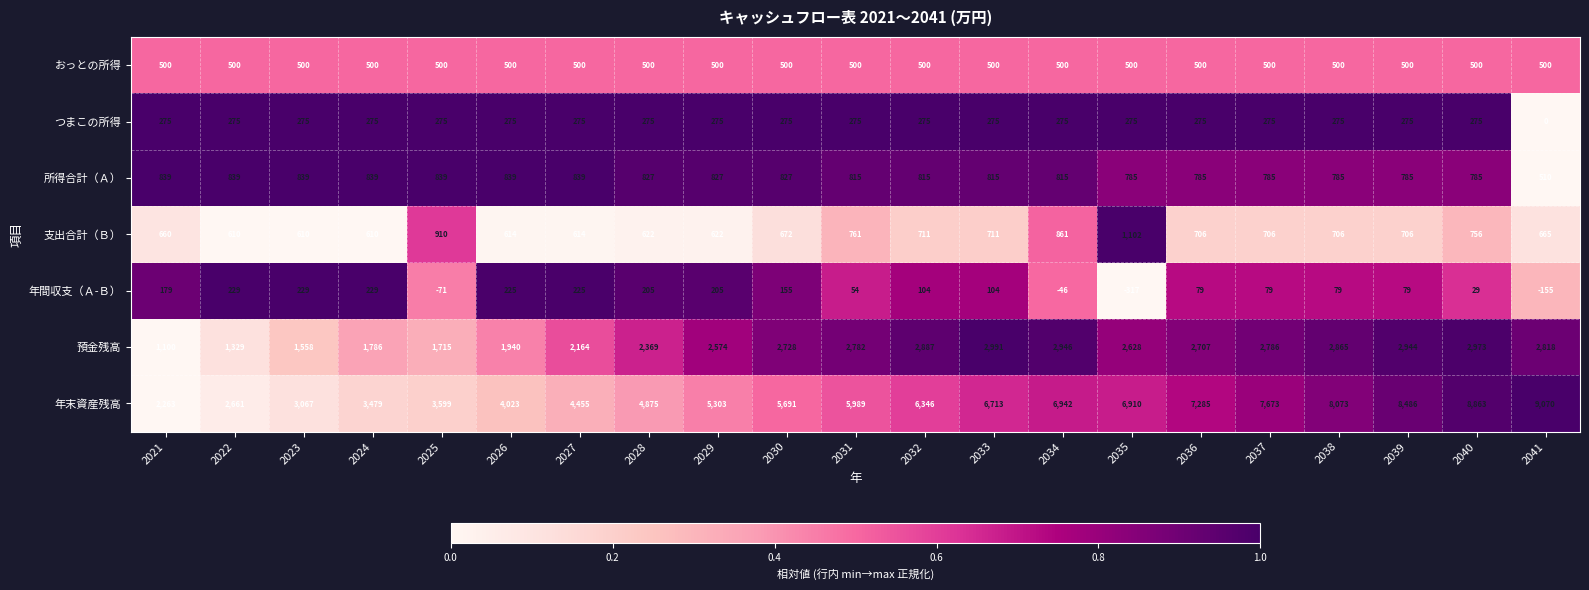

Where does the 所得合計（Ａ） series first go above 815?

2021